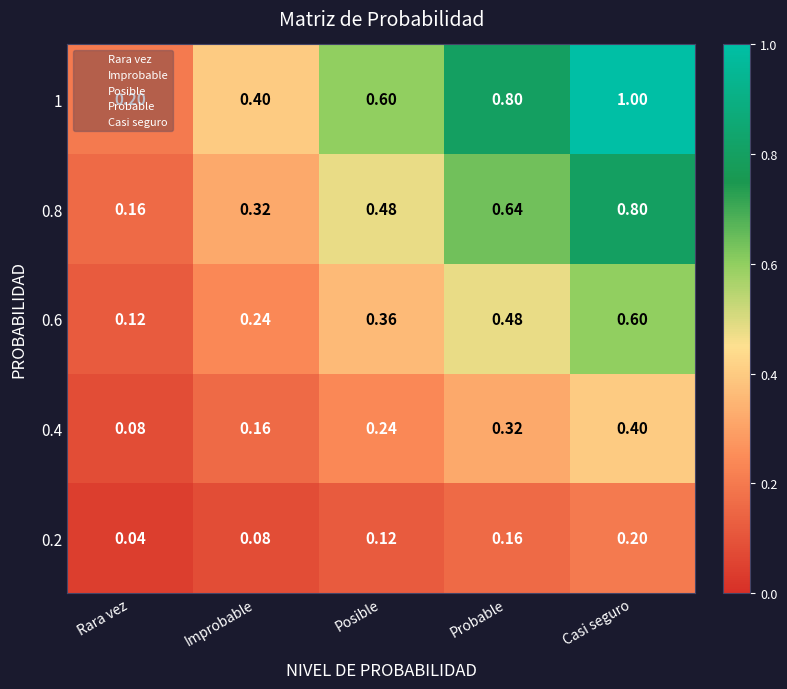

What is the difference between the highest and lowest values at Probable?

0.6